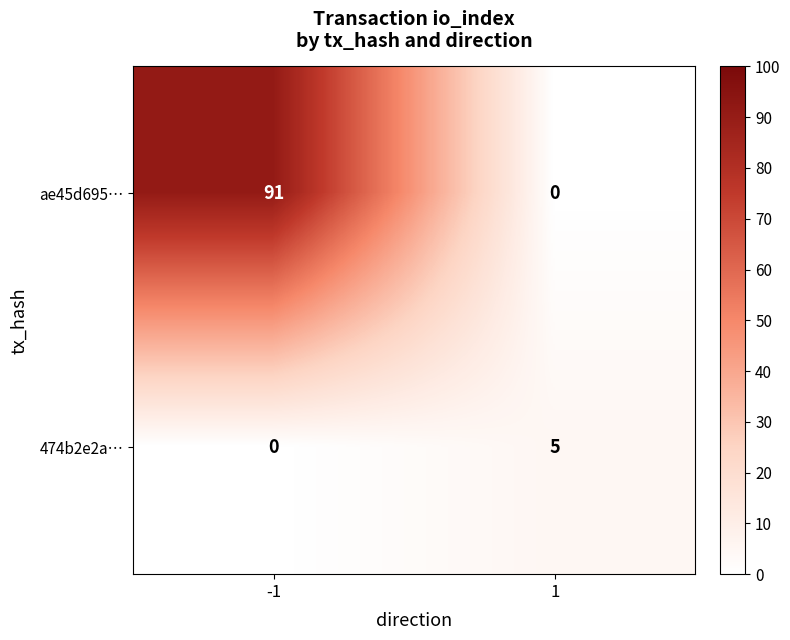

Which series has the largest range (max minus min)?

ae45d695…